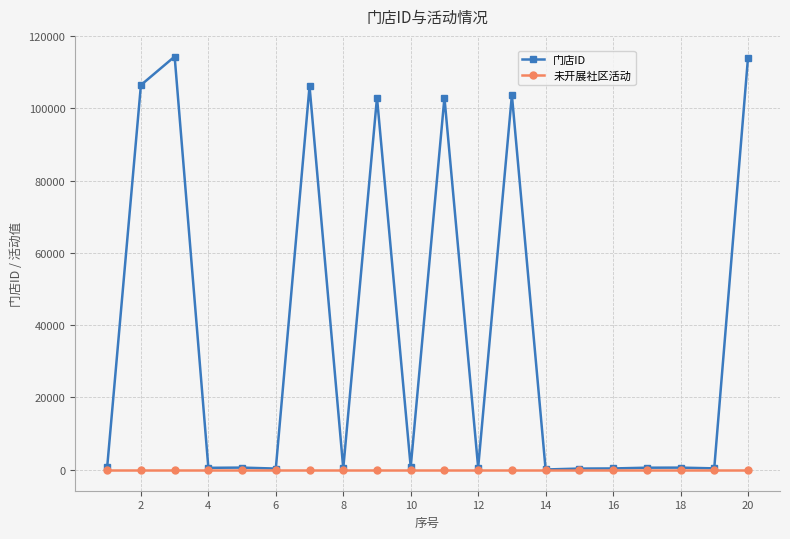

What is the greatest value displayed?

114286